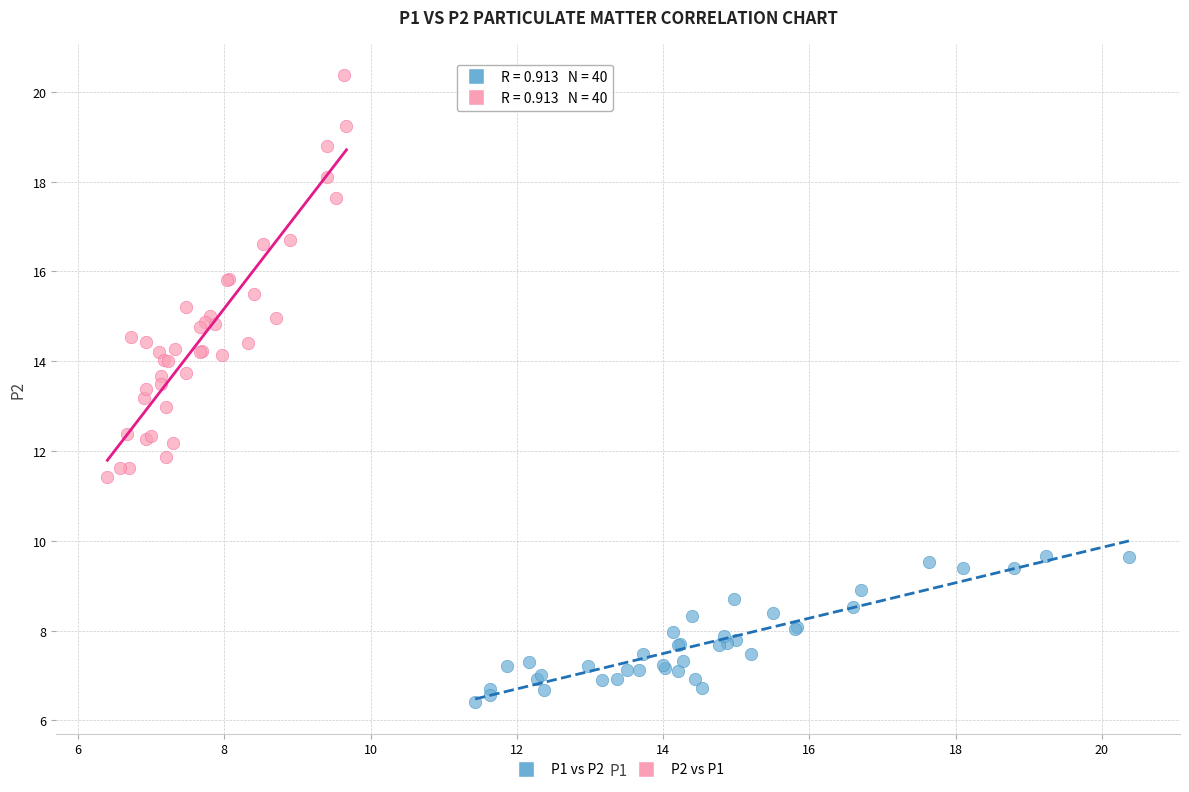

Which series contains the highest Y value?

P2 vs P1